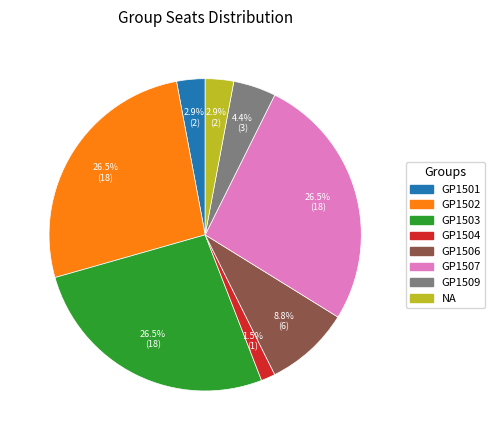

Does any single category account for the majority?

No